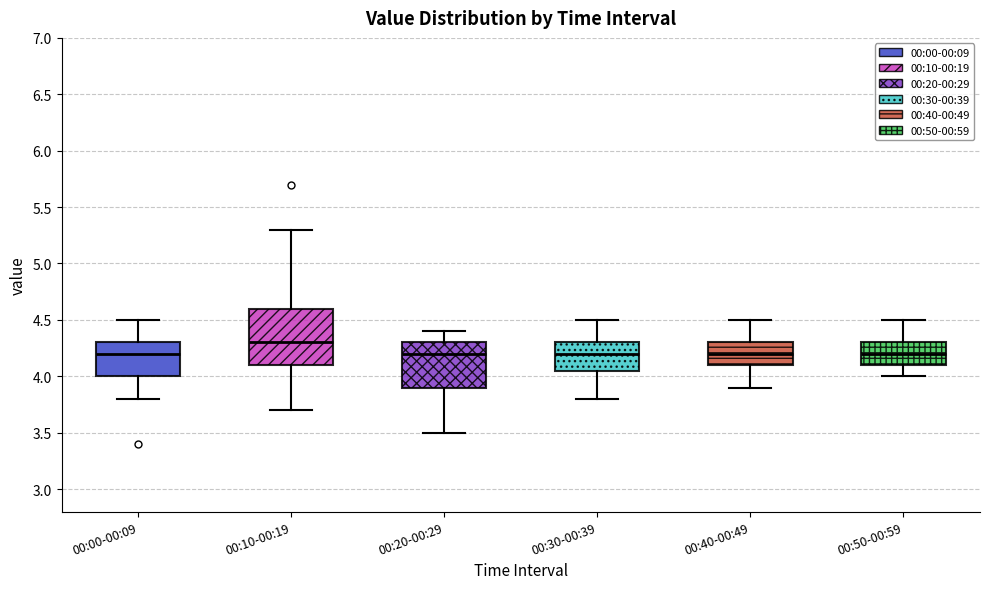

Where is the lower edge of the box for 00:10-00:19 on the y-axis? The values are not printed on the chart, so give them approximately, as read against the axis.

4.10